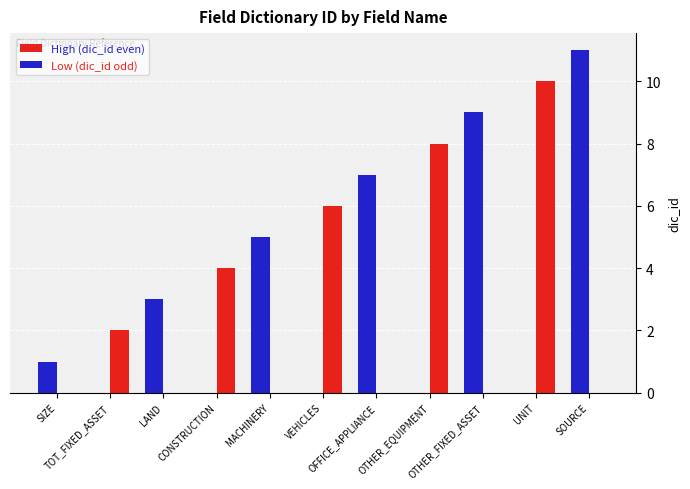

What is the sum of all High (dic_id even) values?

30